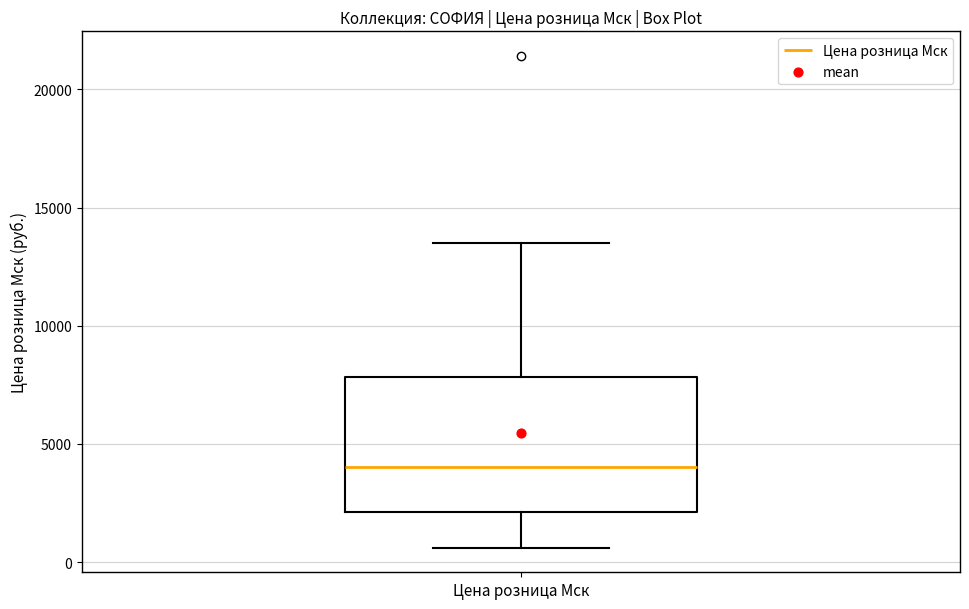

Transcribe this box plot: give where the median line is, the range the box spans, and where the two whiskers end, as read against the y-axis. The values are not printed on the chart, so give them approximately, as read against the axis.

median 4000, box 2000 to 8000, whiskers 500 to 13500